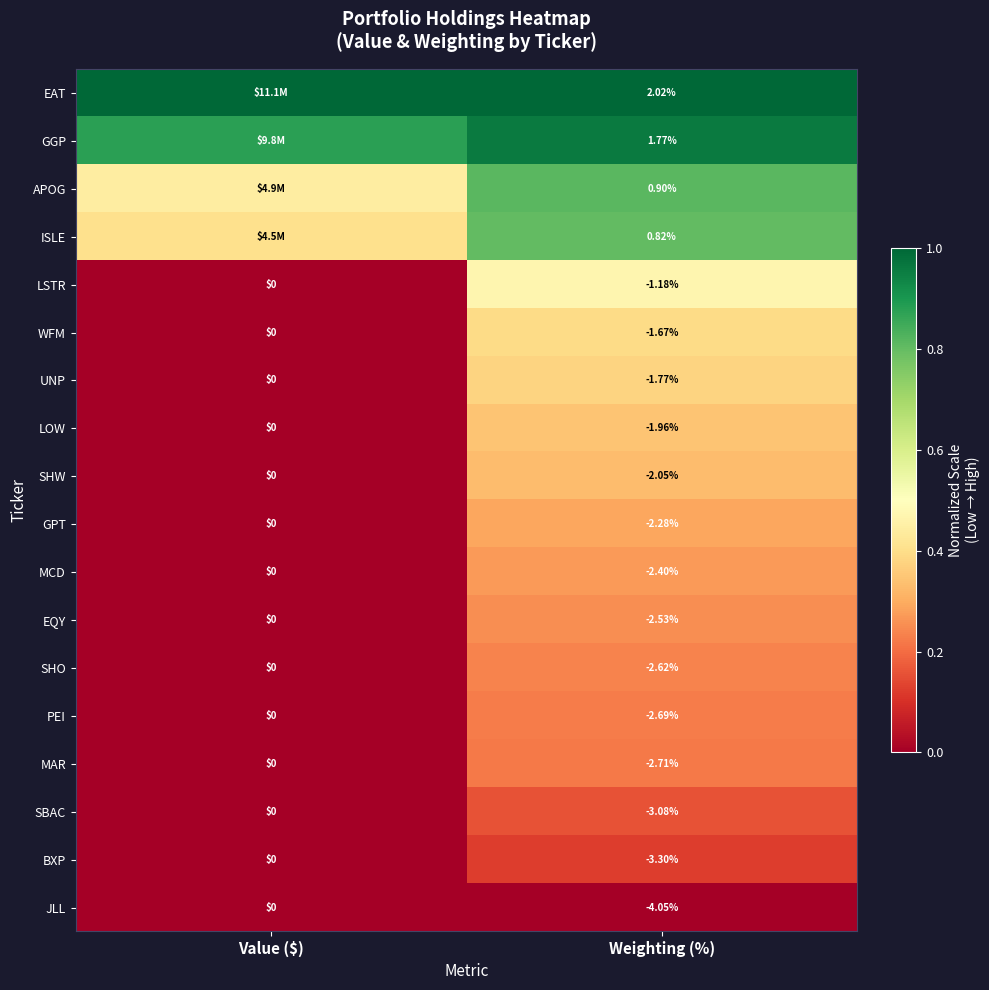

Rank the series at Weighting (%) from lowest to highest value.

JLL, BXP, SBAC, MAR, PEI, SHO, EQY, MCD, GPT, SHW, LOW, UNP, WFM, LSTR, ISLE, APOG, GGP, EAT